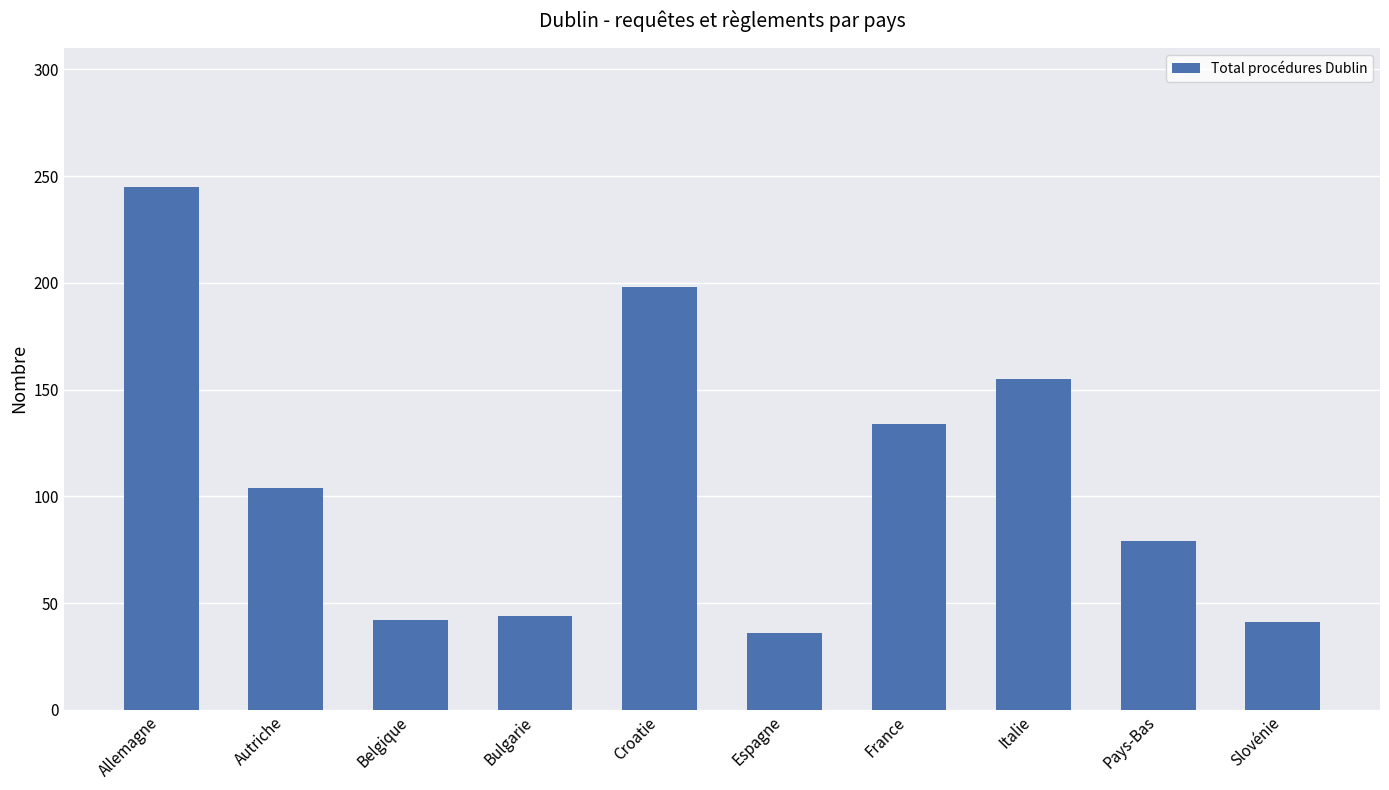

Which category has the lowest value across all series?

Espagne